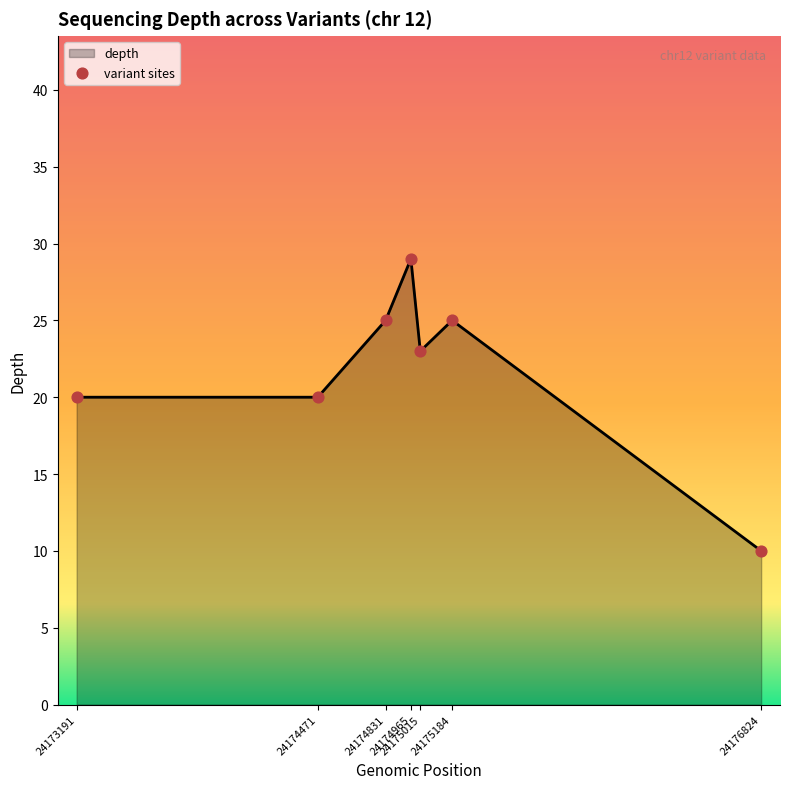

How many interior local peaks (higher than both neighbors) does the data have?

2